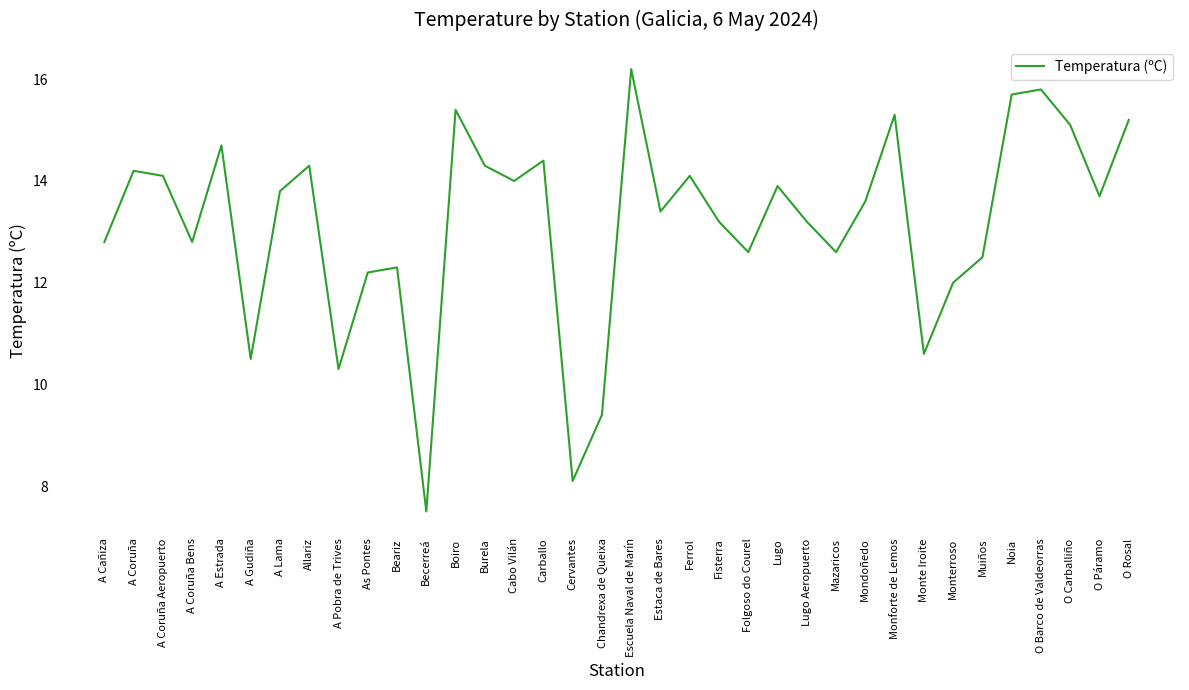

Between Escuela Naval de Marín and A Coruña Aeropuerto, which is larger?

Escuela Naval de Marín